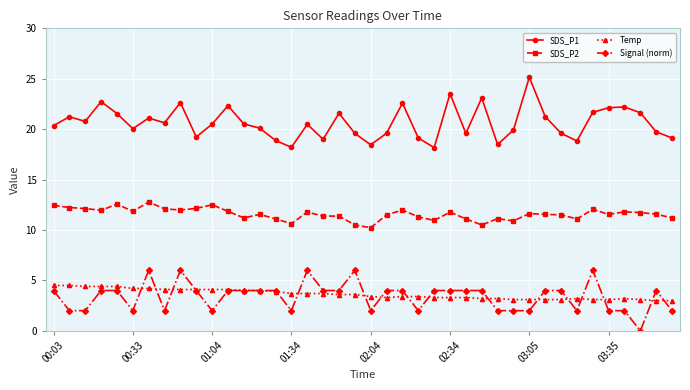

What are all the series names shown in the legend?

SDS_P1, SDS_P2, Temp, Signal (norm)